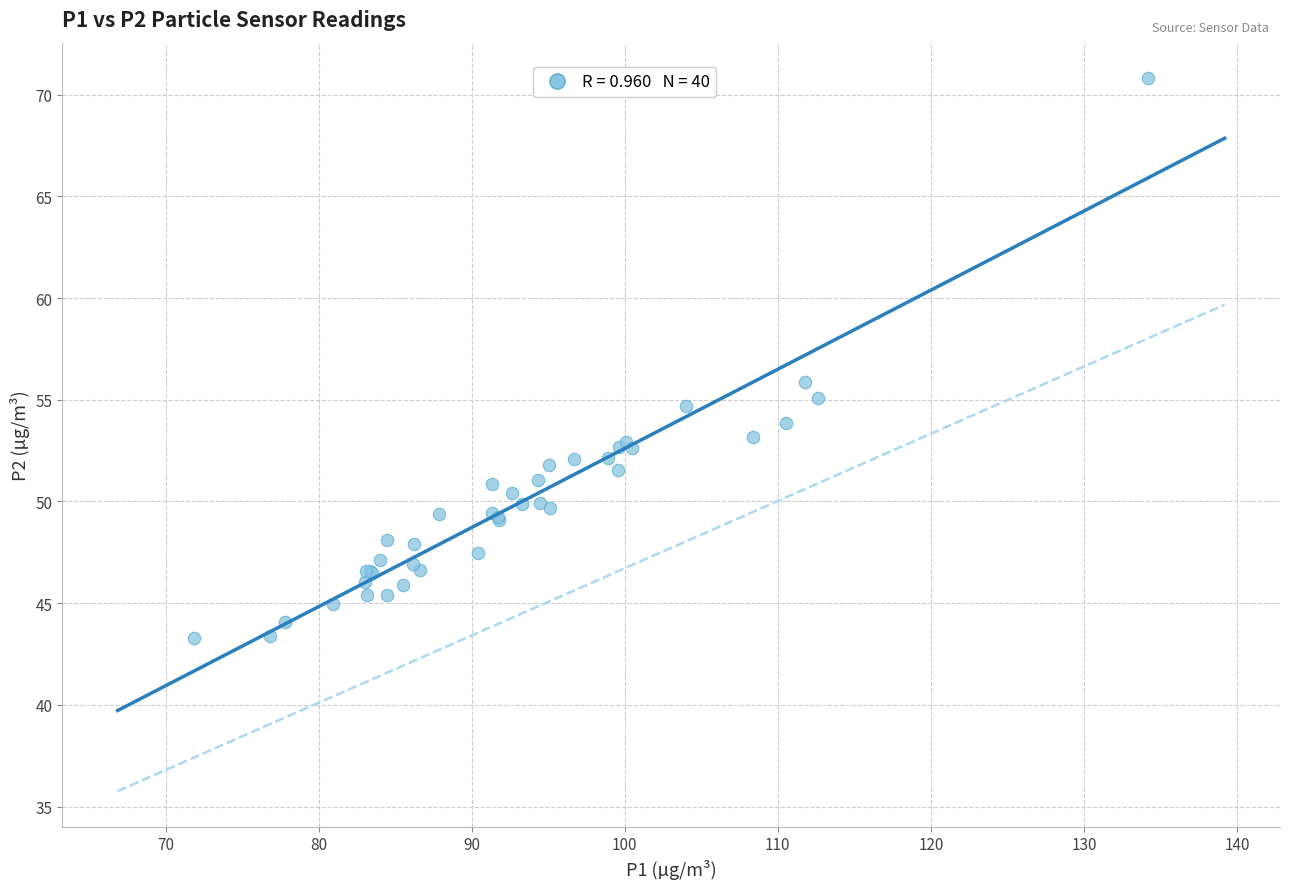

What Y value in the scatter plot is closest to 57?

55.9